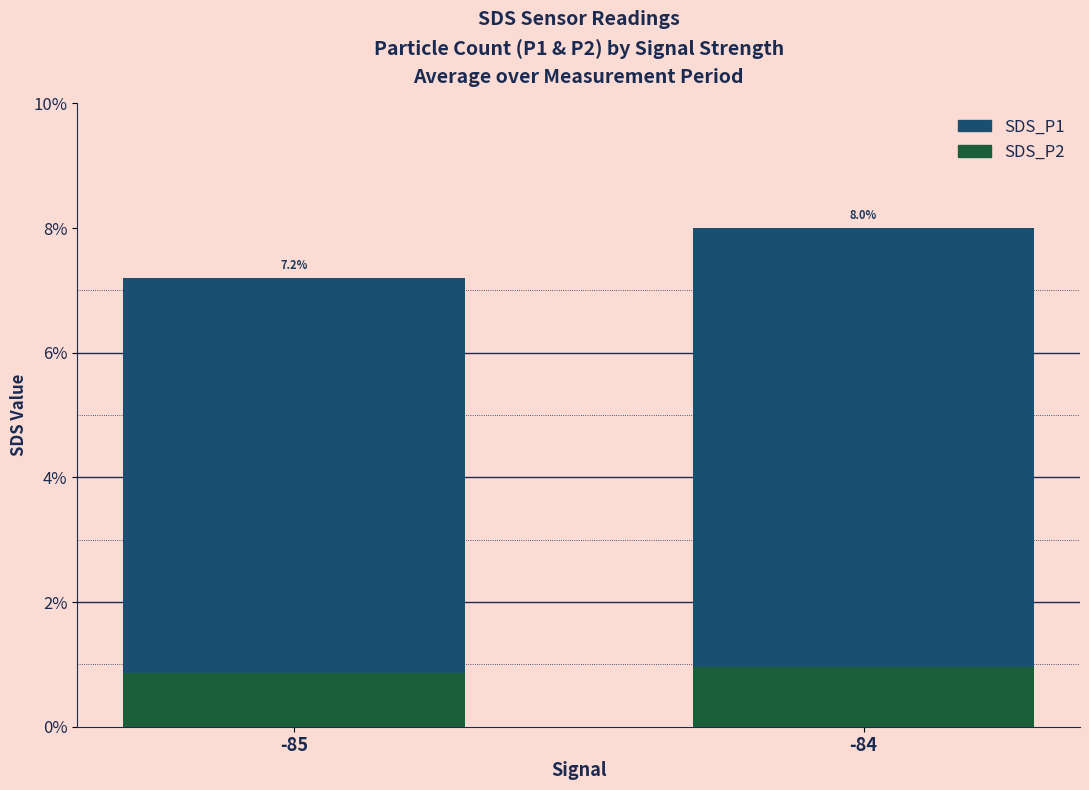

True or false: SDS_P1 has a value of 3.7 at -84.

False